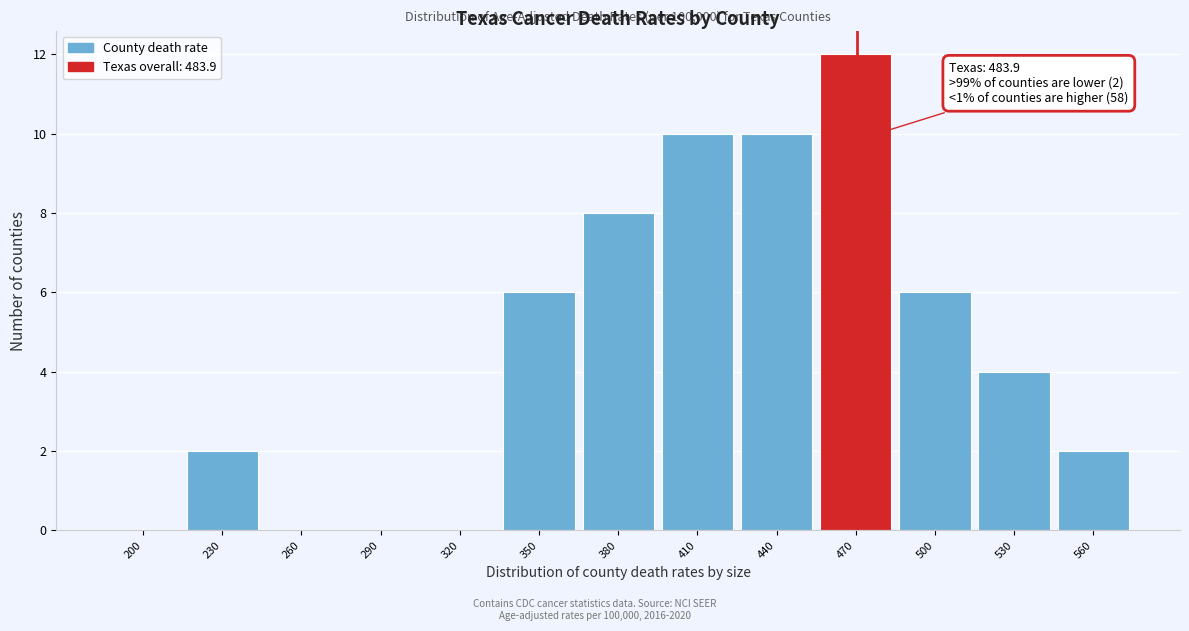

Reading right to left, what are all the values shown in this chart?

560=2	530=4	500=6	470=12	440=10	410=10	380=8	350=6	320=0	290=0	260=0	230=2	200=0